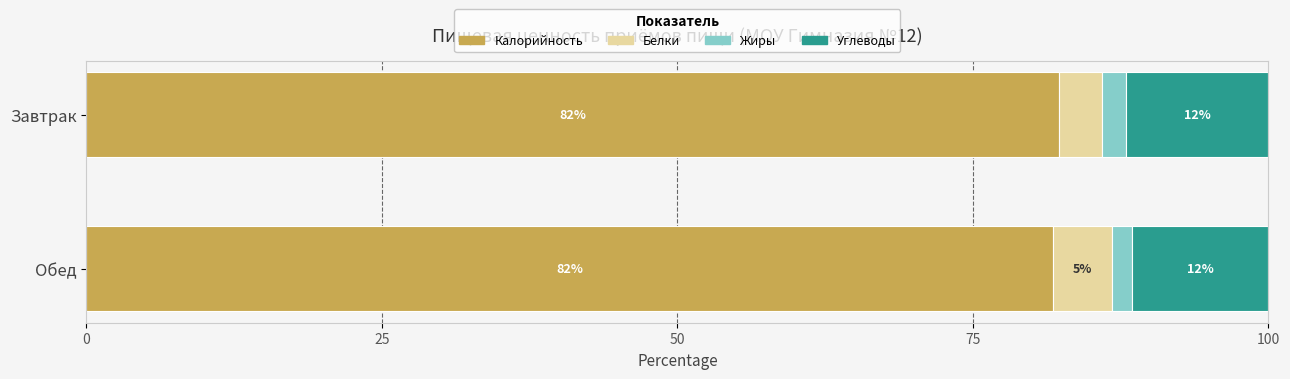

Is it true that Калорийность equals 25.2 at Завтрак?

False